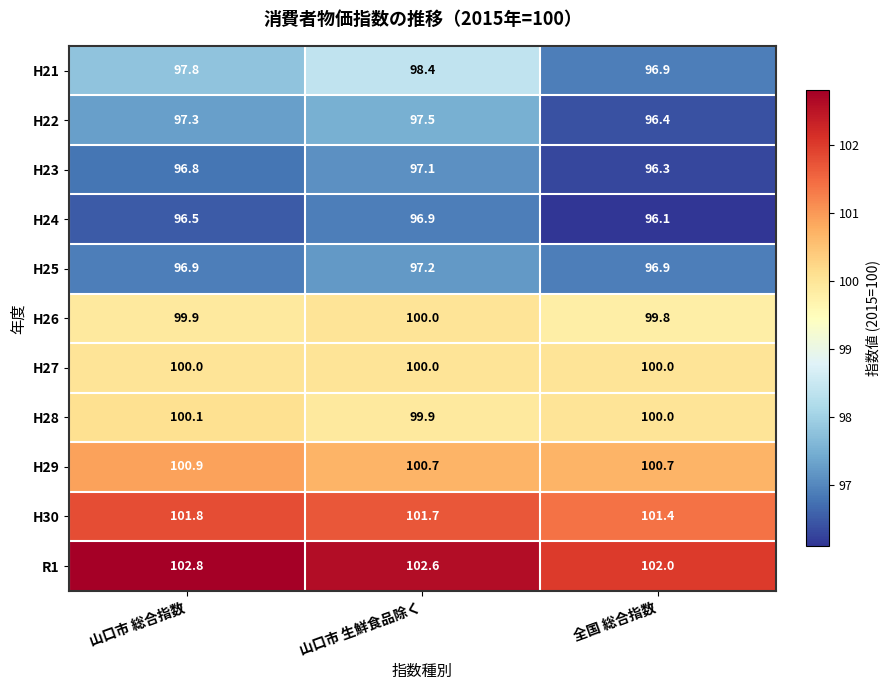

The H29 series shows 100.7 at 山口市 生鮮食品除く. True or false?

True